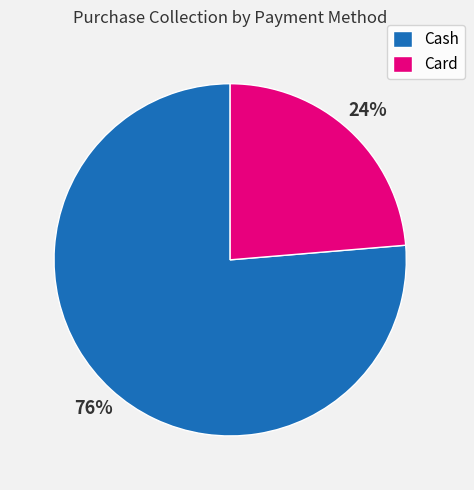

Combined, do Cash and Card account for over 50%?

Yes